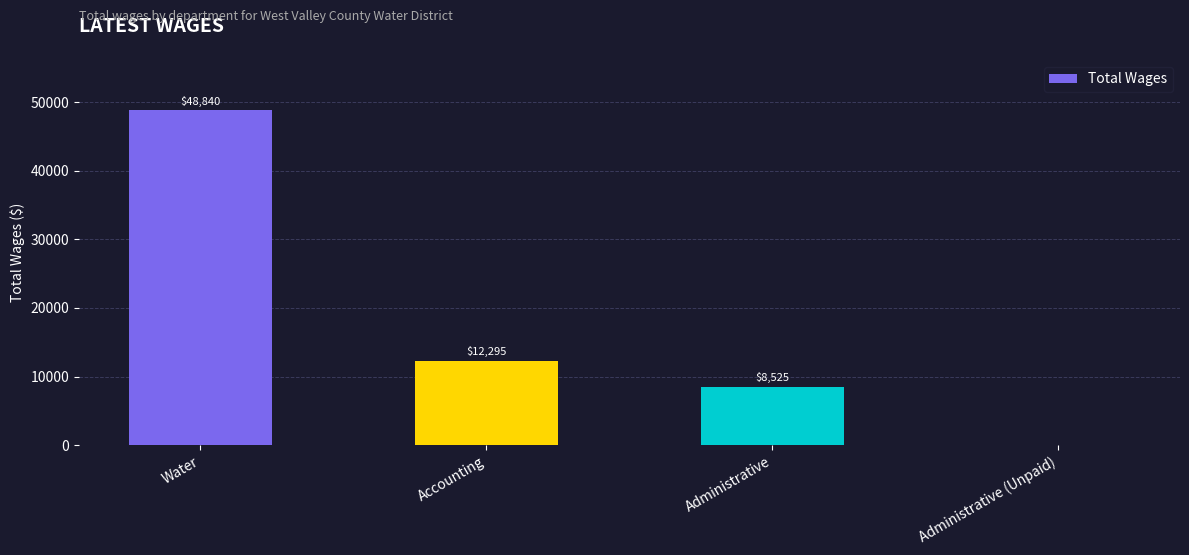

What is the sum of the values at Water and Administrative (Unpaid)?

48840